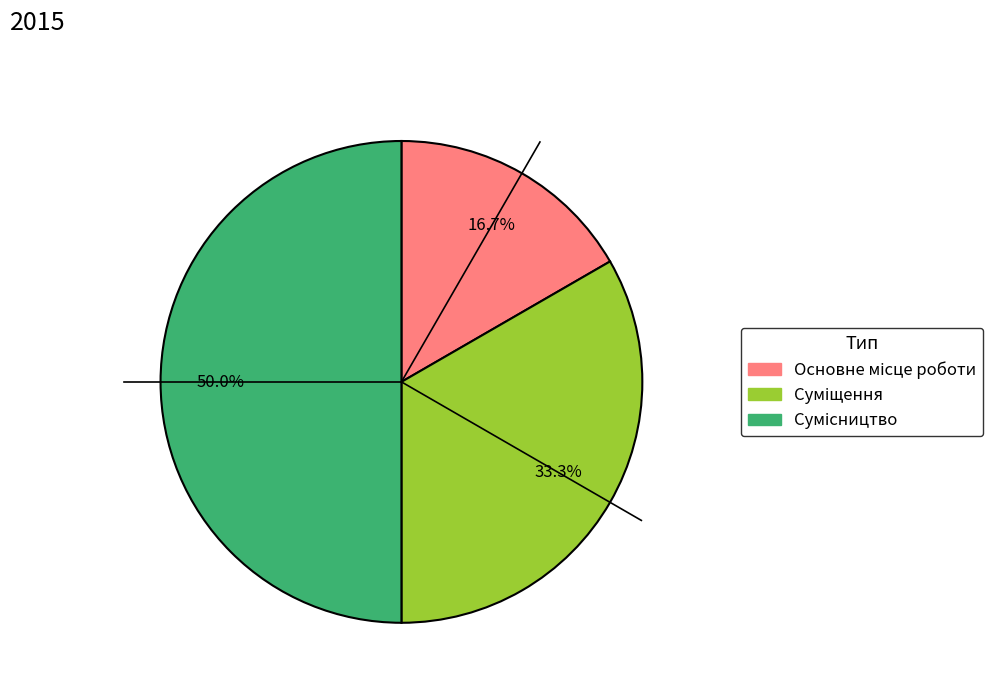

What is the total percentage of Суміщення and Сумісництво?

83.3%